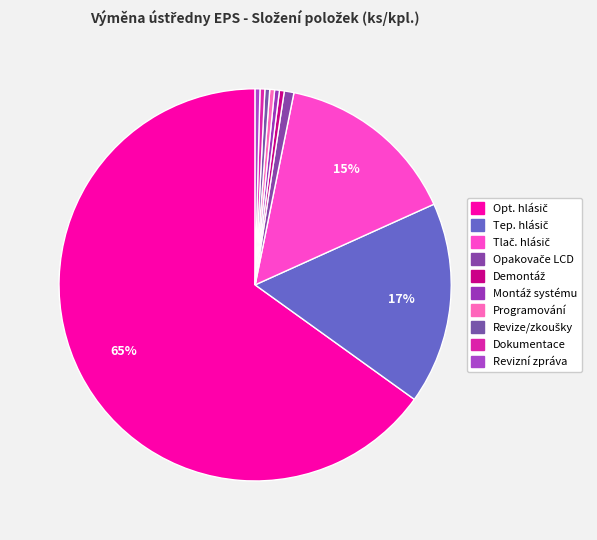

Which category has the biggest portion of the pie?

Adresný optický automatický hlásič